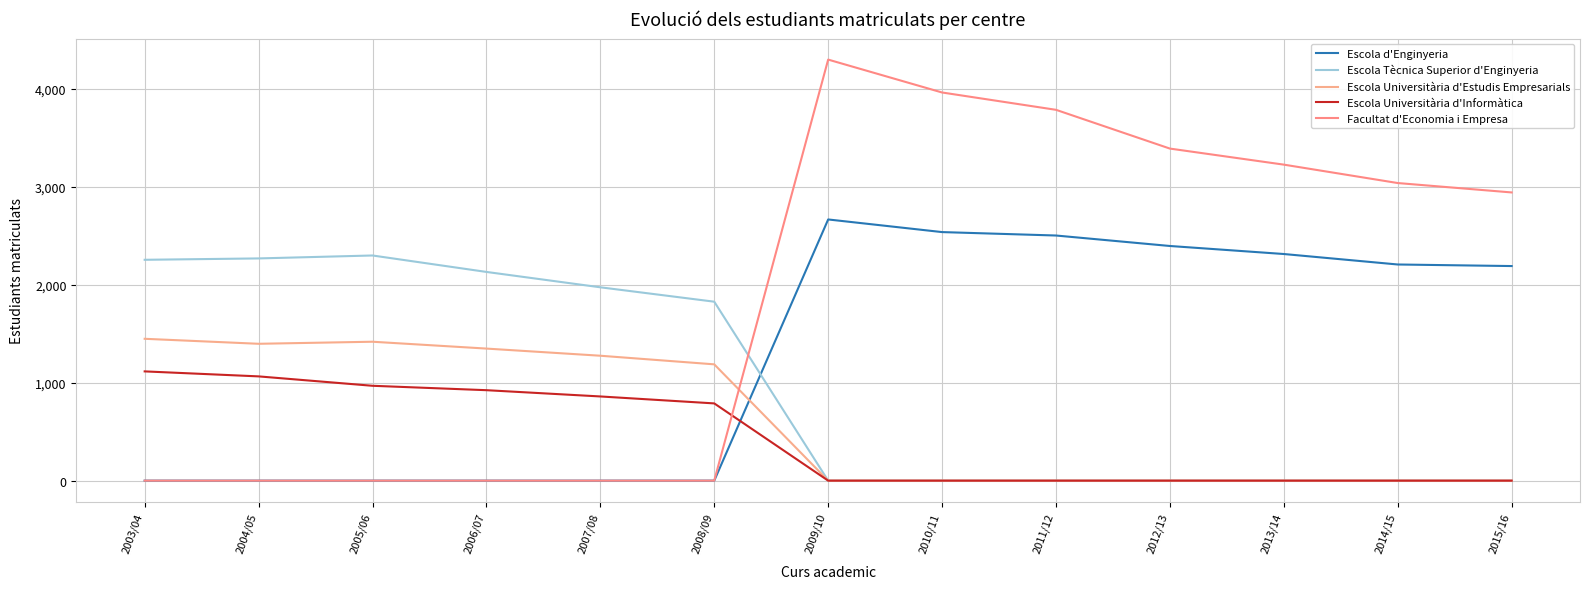

Does the chart display data point markers on the line(s)?

No